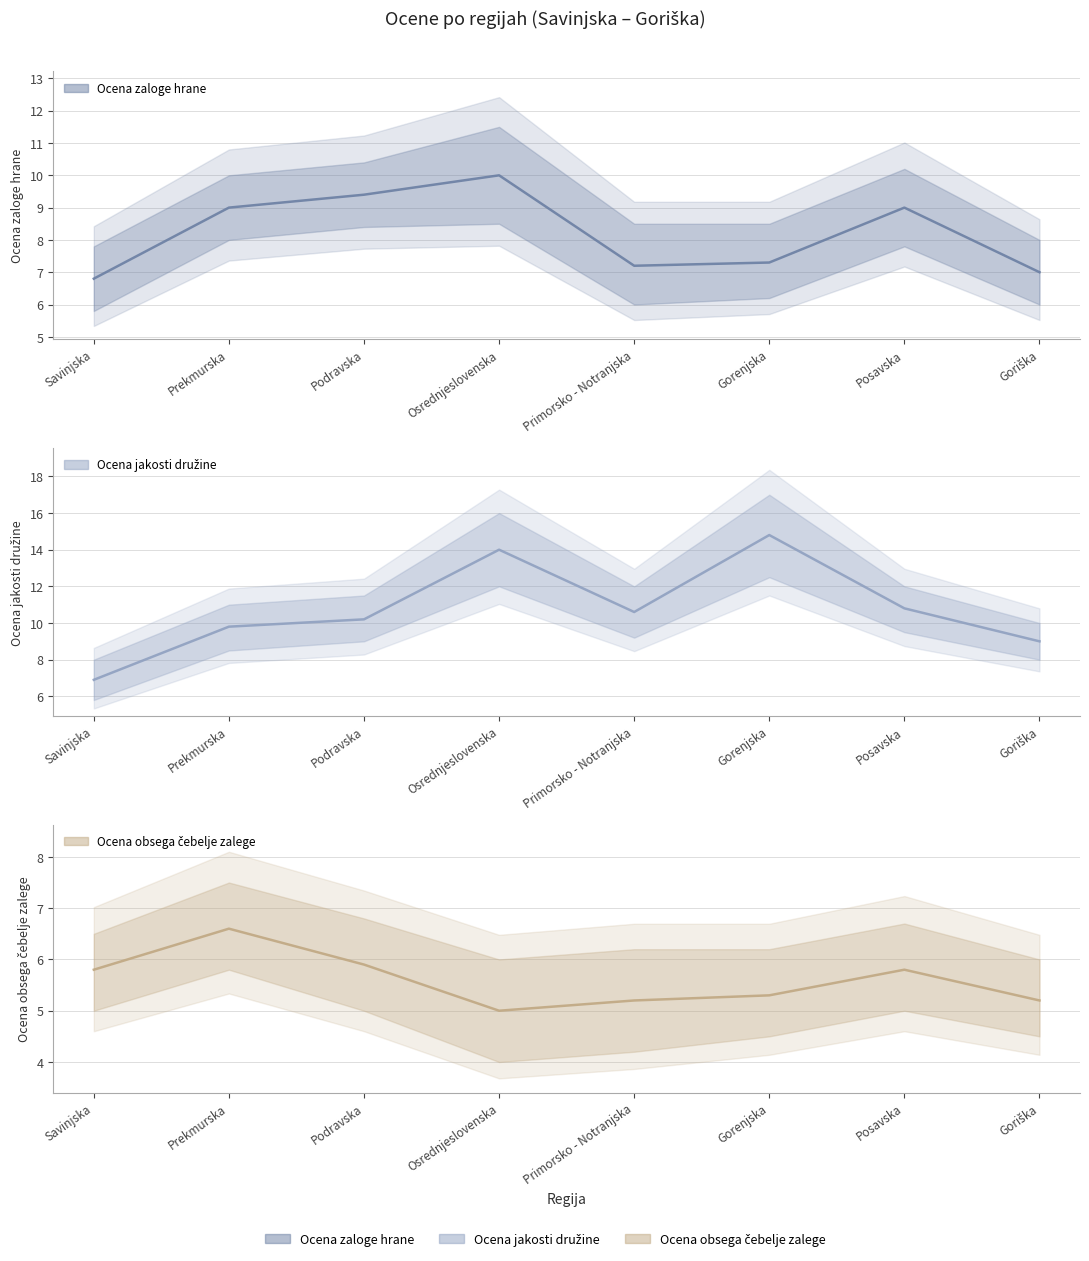

Rank the series at Primorsko - Notranjska from lowest to highest value.

Ocena obsega čebelje zalege, Ocena zaloge hrane, Ocena jakosti družine